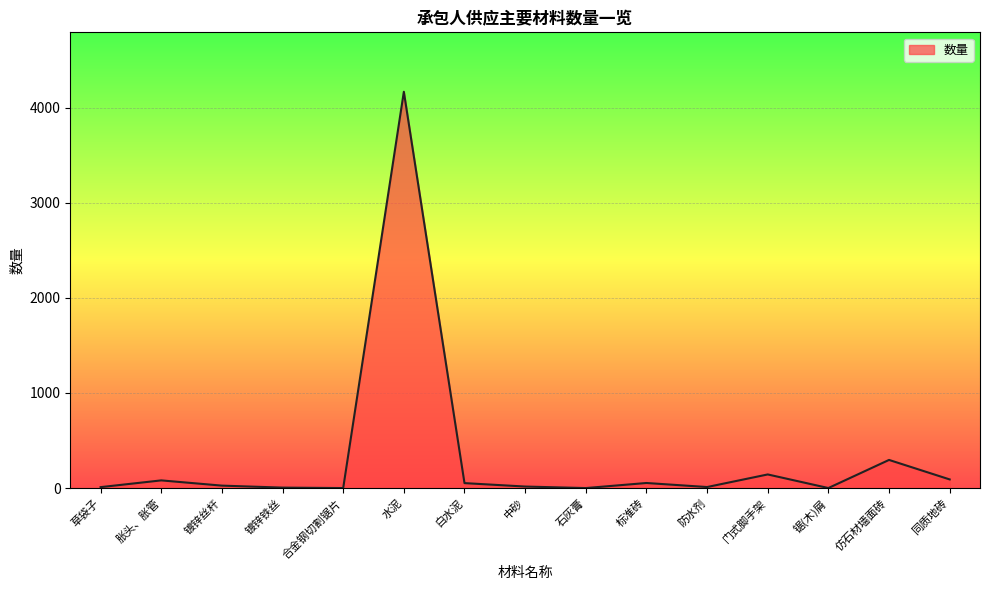

How many lines are shown in the chart?

1